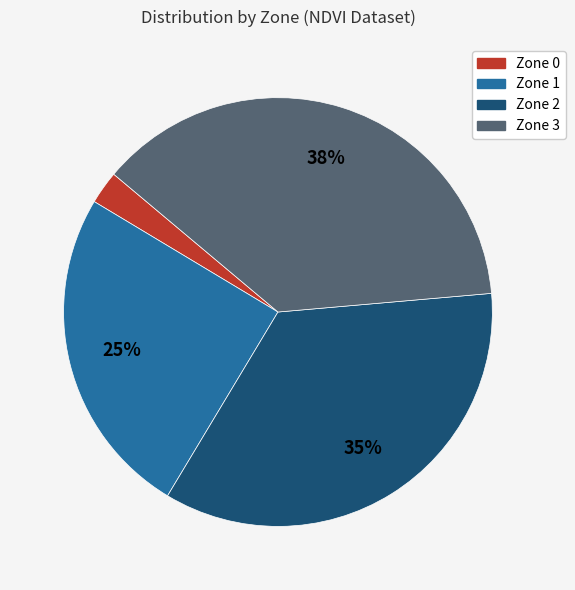

What percentage is the Zone 2 slice, to the nearest percent?

35%